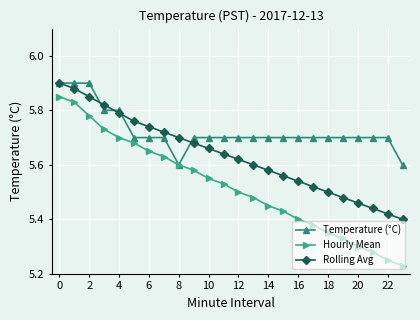

True or false: Rolling Avg and Hourly Mean intersect in this chart.

False